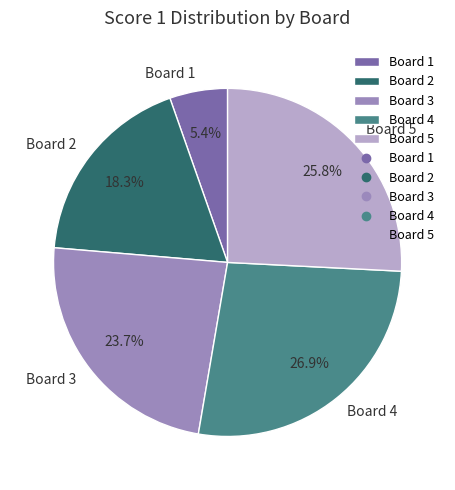

What percentage is the Board 3 slice, to the nearest percent?

24%